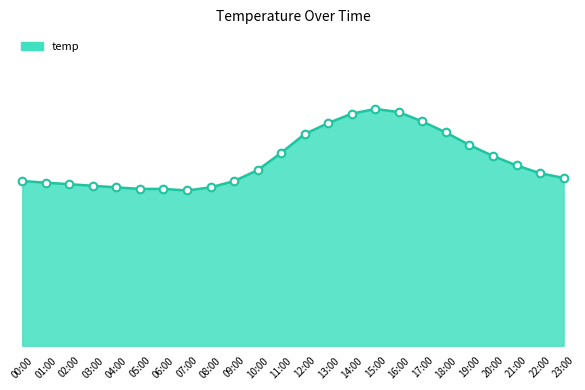

What is the ratio of the value at 12:00 to the value at 06:00?

1.4